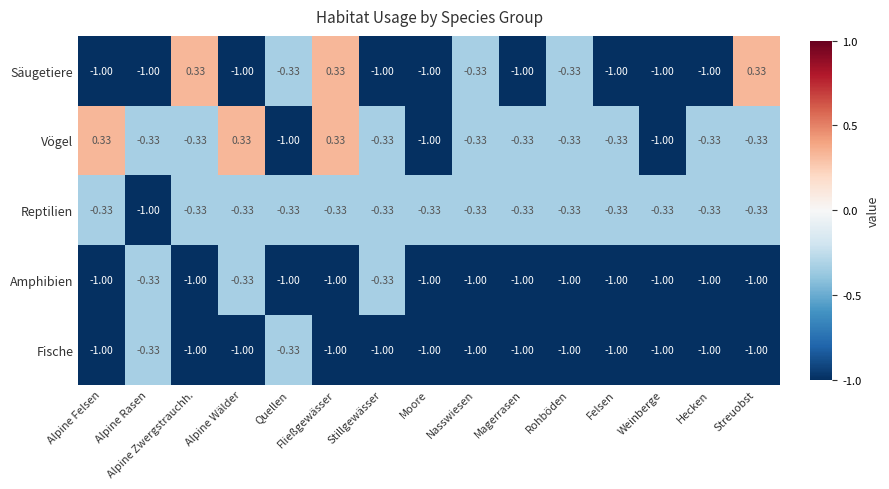

Between Alpine Felsen and Nasswiesen, which series saw the biggest shift?

Säugetiere